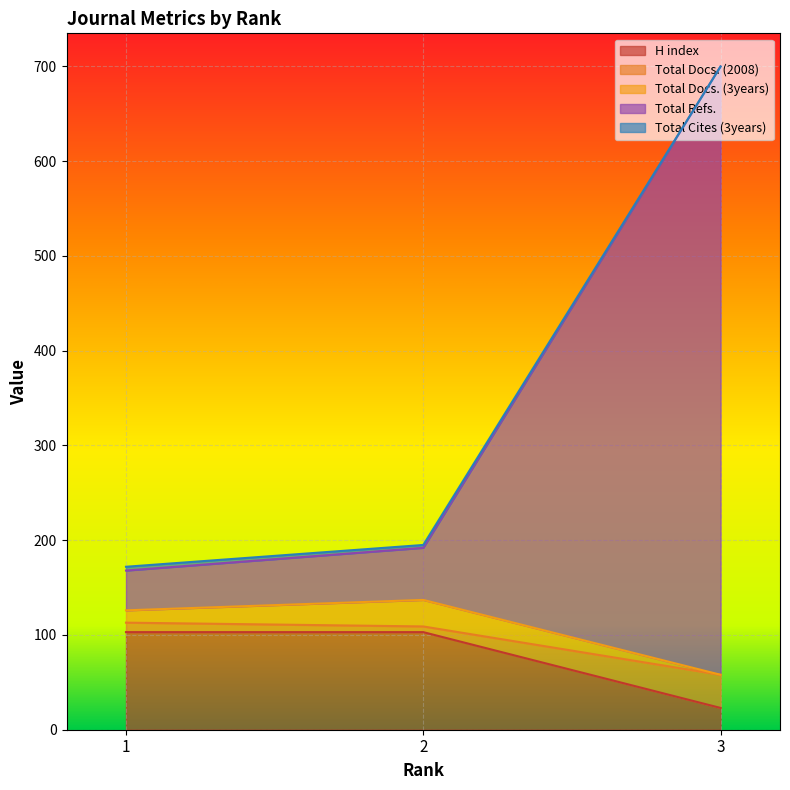

What is the maximum value for H index?

103